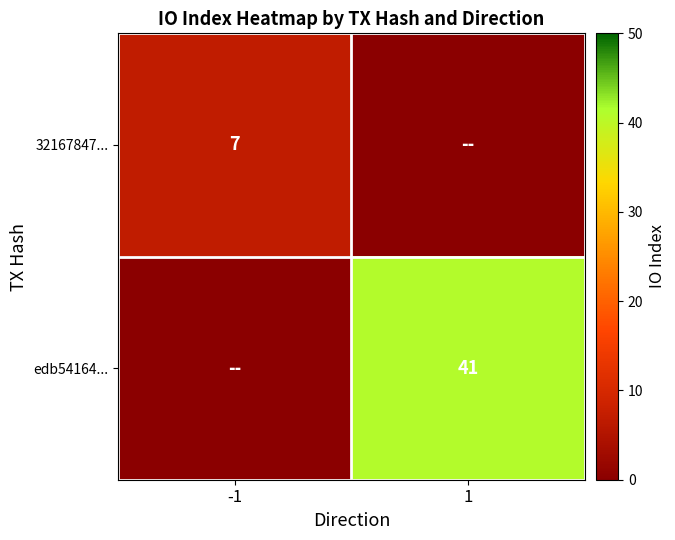

At how many categories does at least one series exceed 18?

1